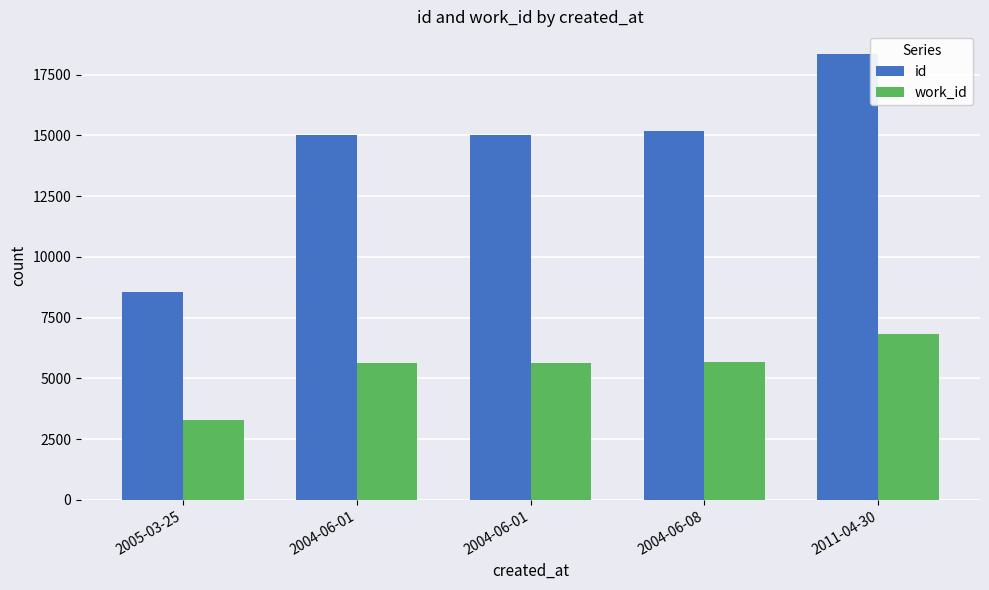

What are all the series names shown in the legend?

id, work_id